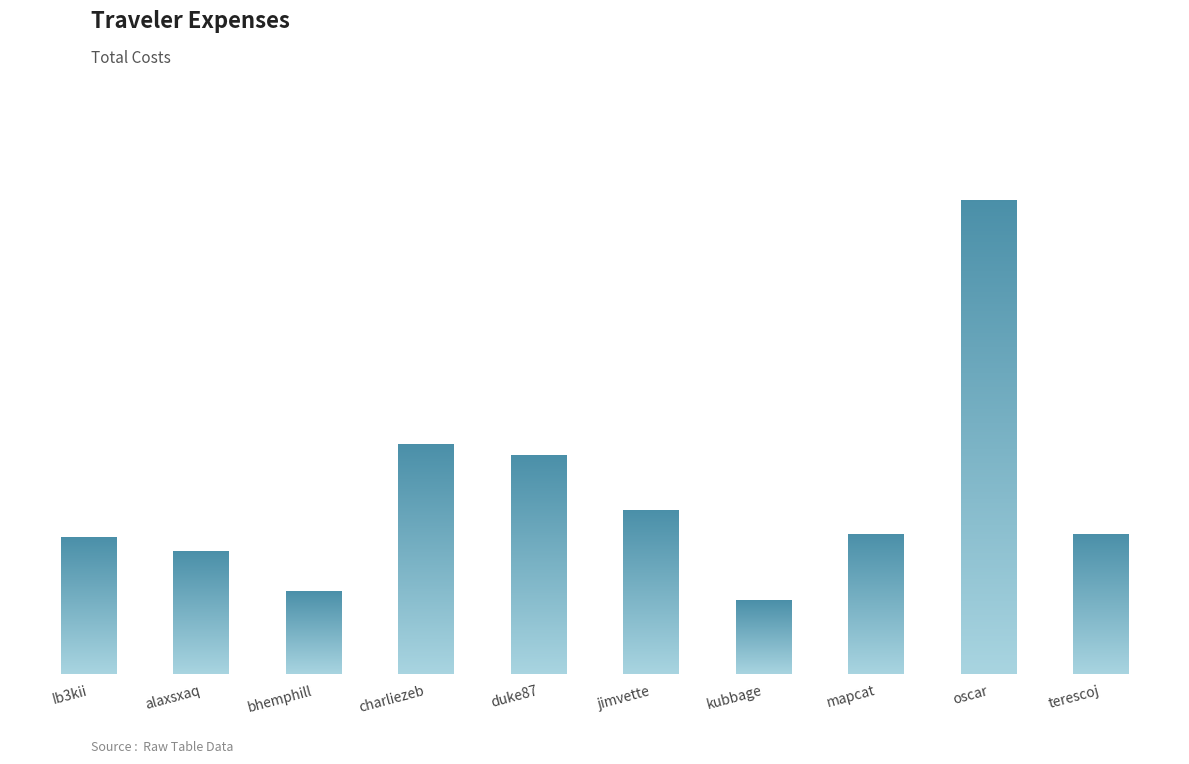

Are the bars horizontal?

No